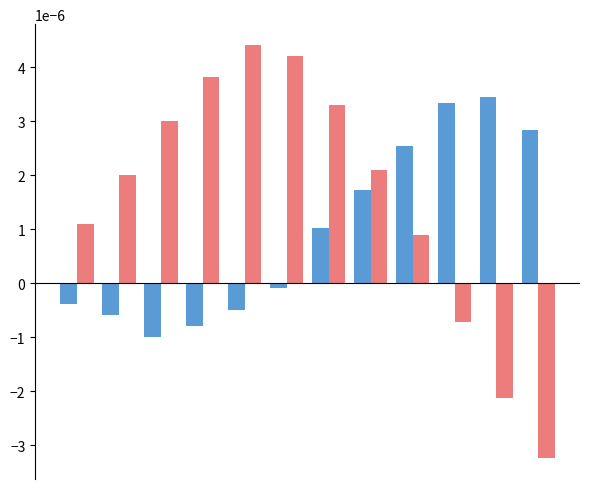

Does the chart contain stacked bars?

No